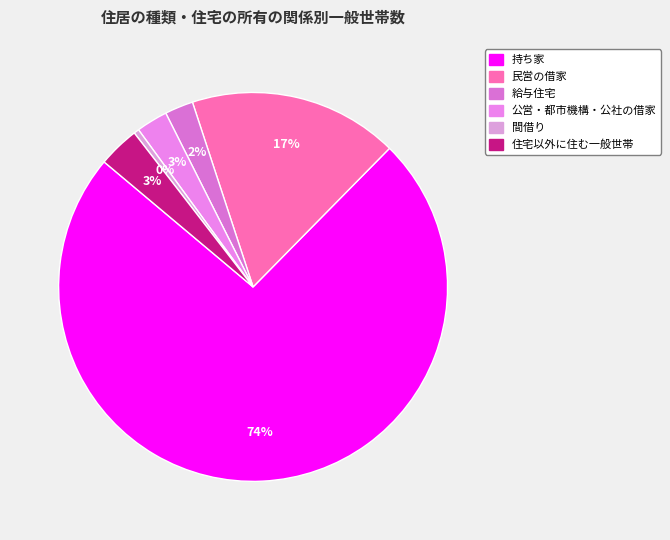

To the nearest percent, what is the difference between the largest and smallest slice percentages?

73%